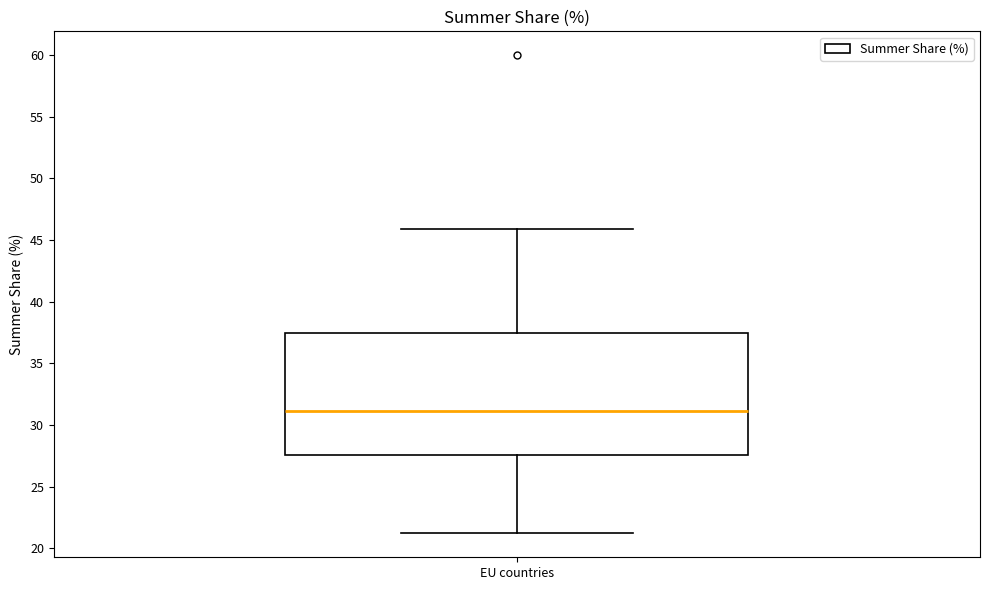

Read this box plot against the y-axis: the position of the median line, the range covered by the box, and the ends of both whiskers. The values are not printed on the chart, so give them approximately, as read against the axis.

median 31.0, box 27.5 to 37.5, whiskers 21.0 to 46.0